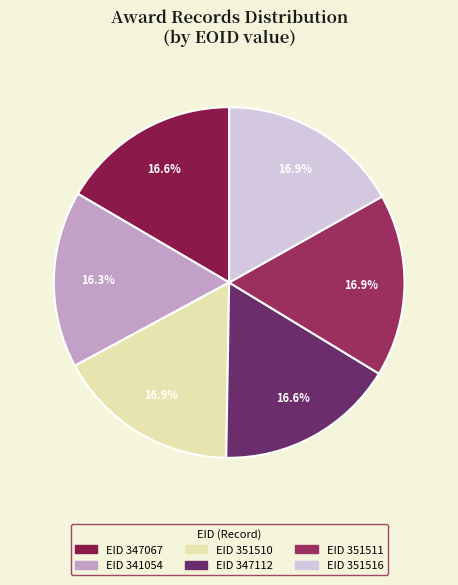

Is there any slice that represents more than half of the pie?

No